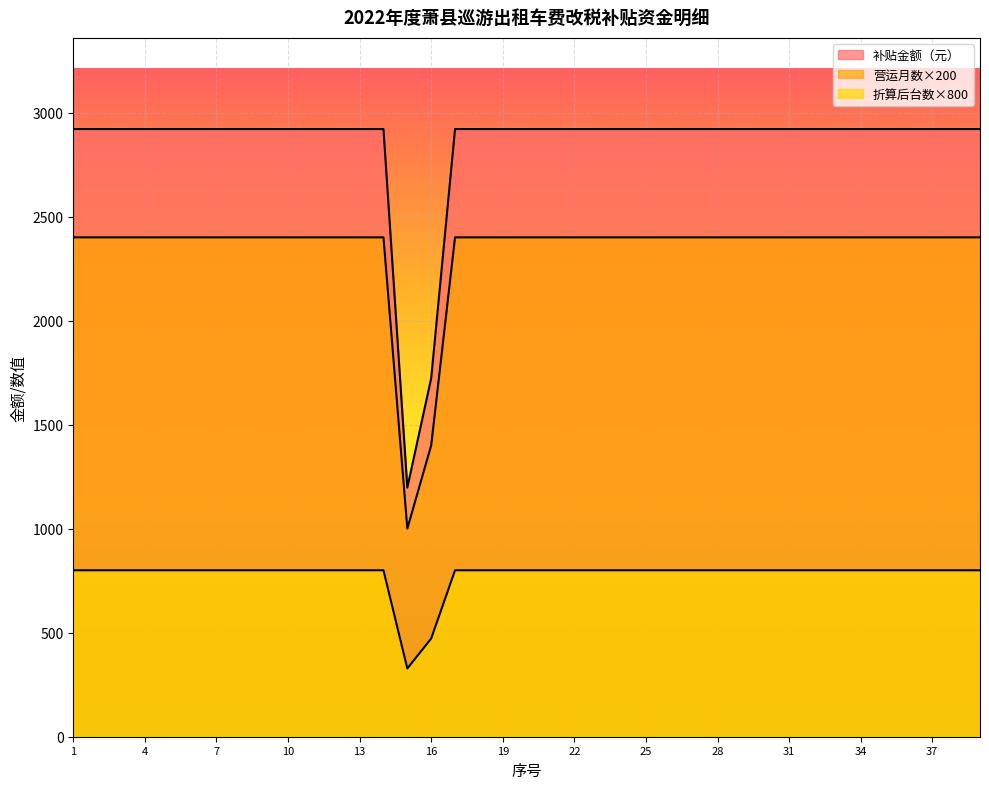

What is the average value of the 补贴金额（元） series?

2845.7